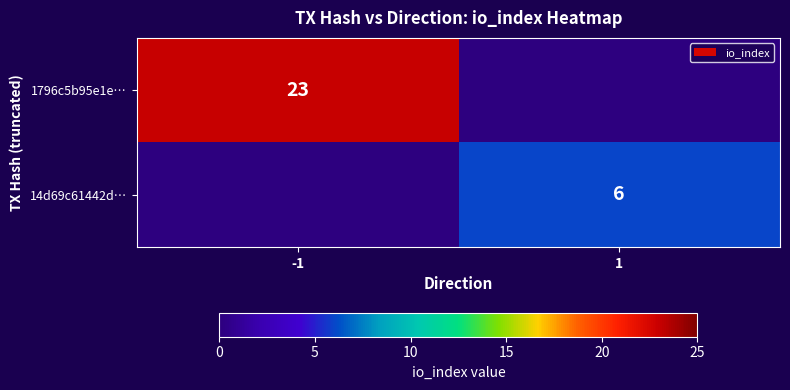

Is it true that 14d69c61442d… equals 2 at 1?

False